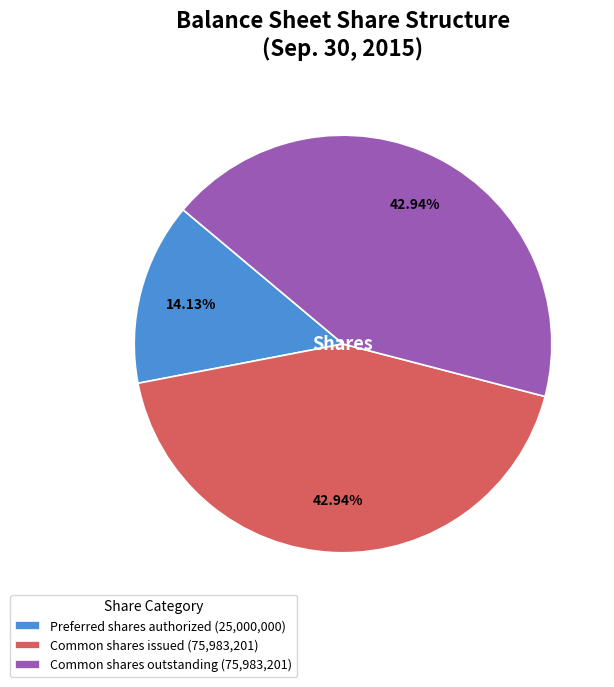

Is there any slice that represents more than half of the pie?

No